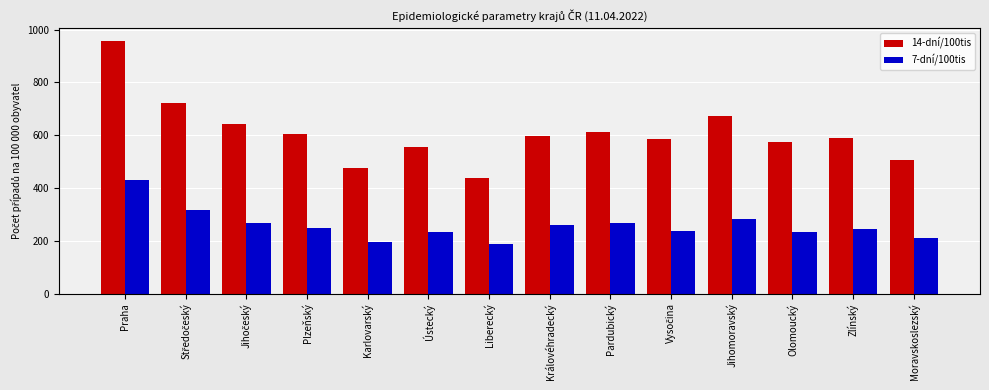

Which series has the largest total across all categories?

14-dní/100tis